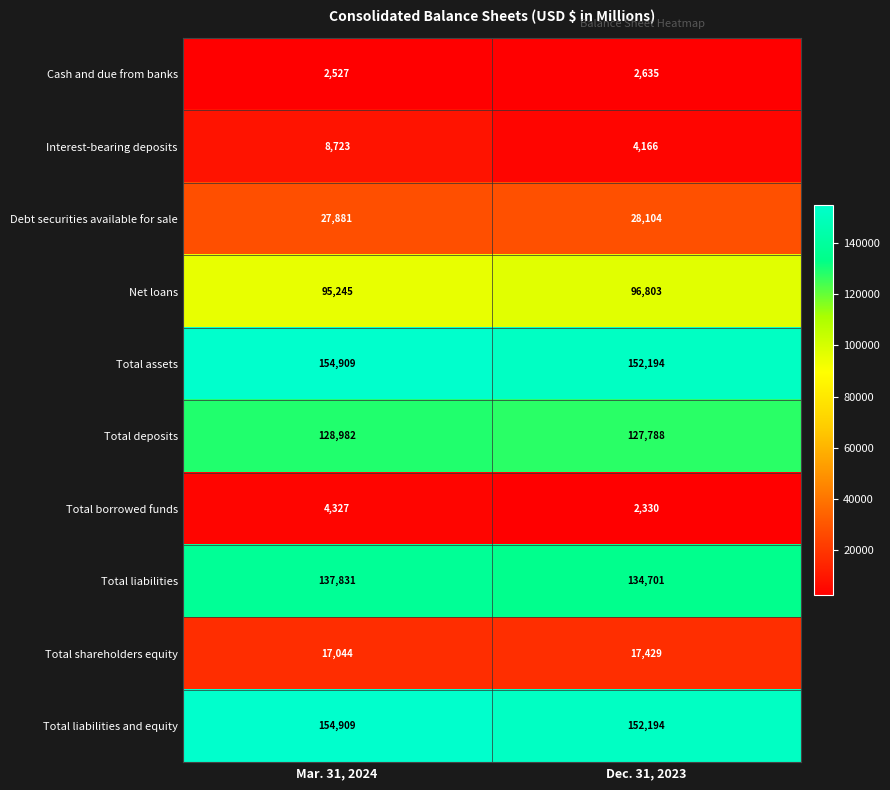

The value of Total shareholders equity at Dec. 31, 2023 is 17429. True or false?

True